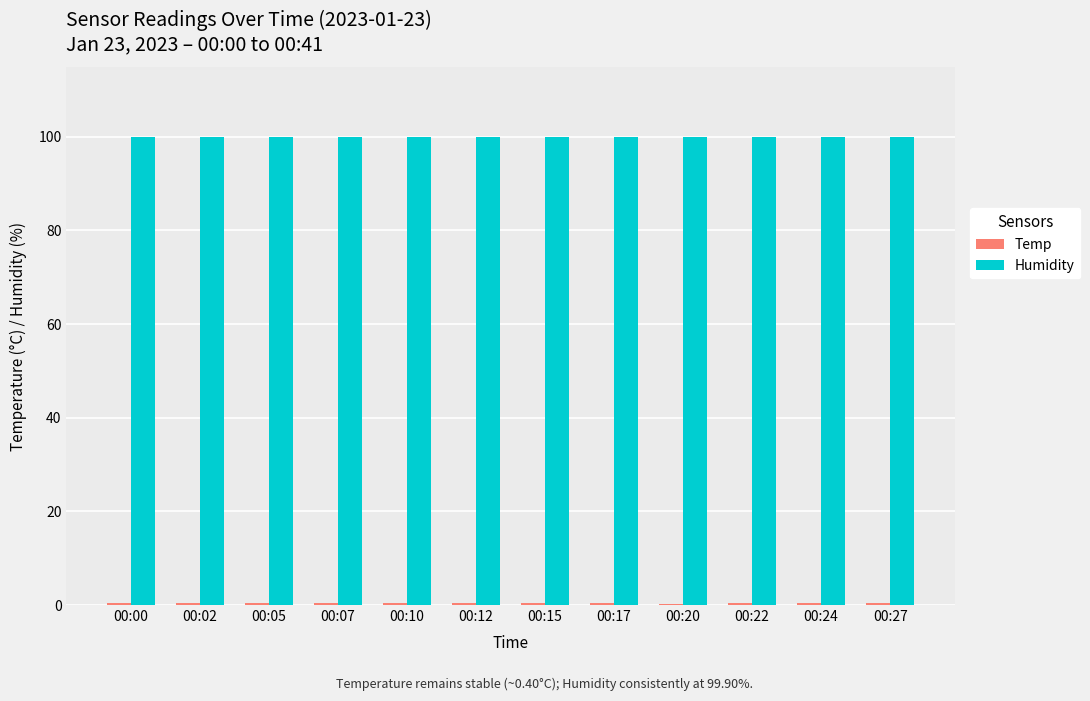

What is the greatest value displayed?

99.9